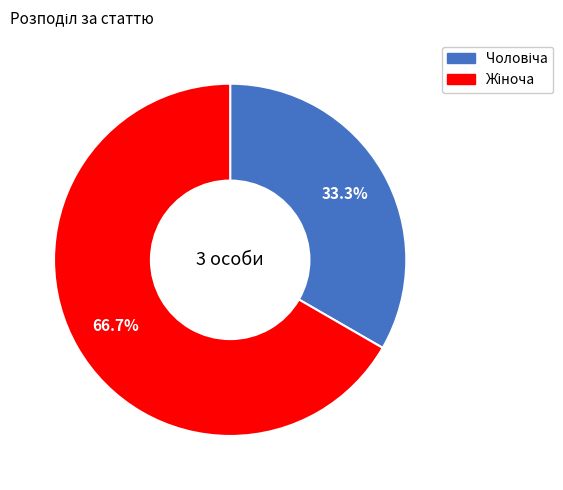

Does any single category account for the majority?

Yes